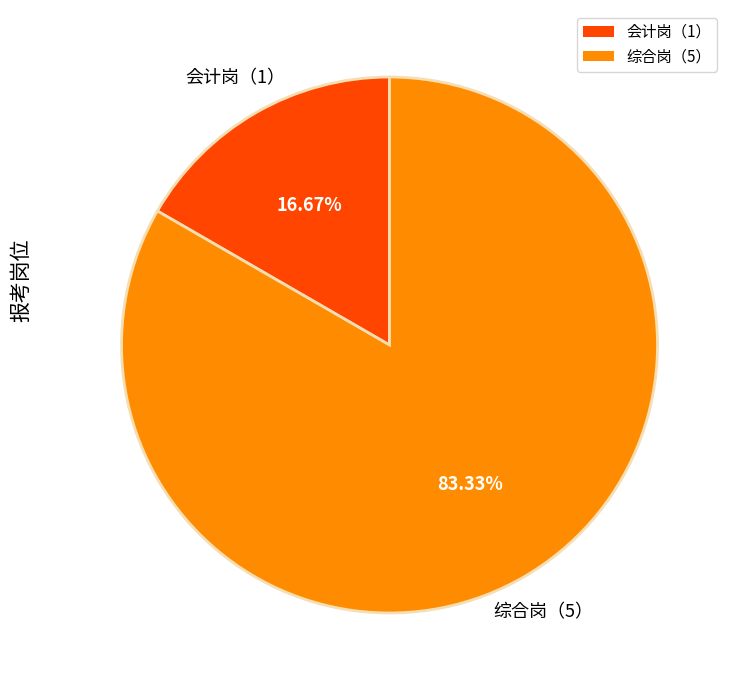

To the nearest percent, what is the difference between the 综合岗（5） and 会计岗（1） slice percentages?

67%